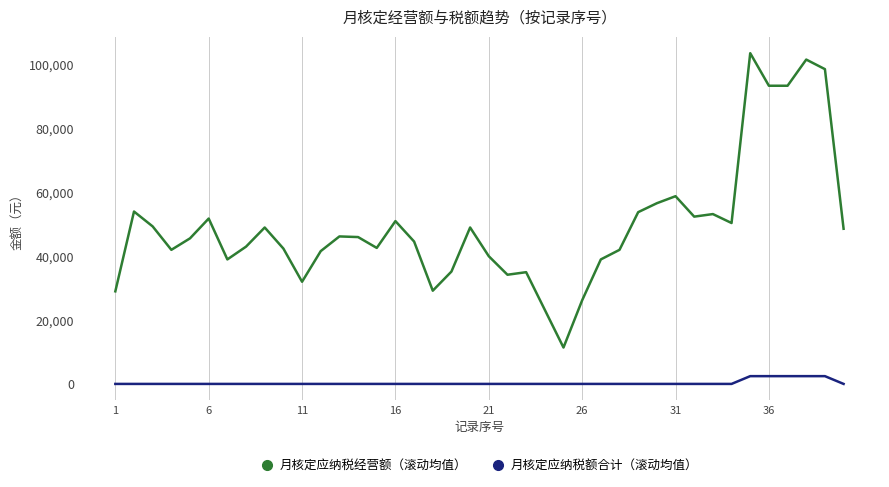

True or false: 月核定应纳税额合计（滚动均值） and 月核定应纳税经营额（滚动均值） intersect in this chart.

False